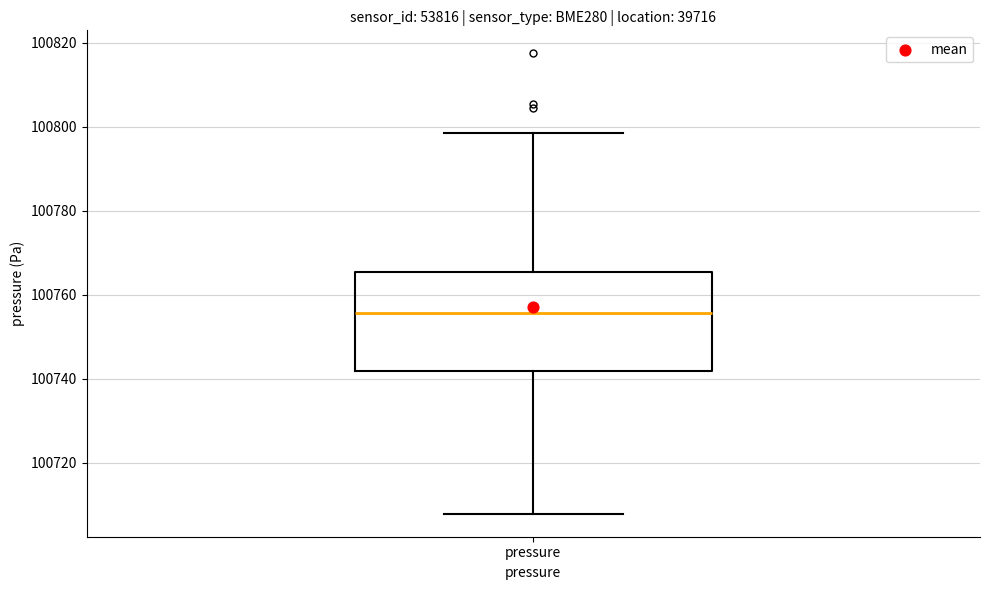

Where is the upper edge of the box for pressure on the y-axis? The values are not printed on the chart, so give them approximately, as read against the axis.

100766